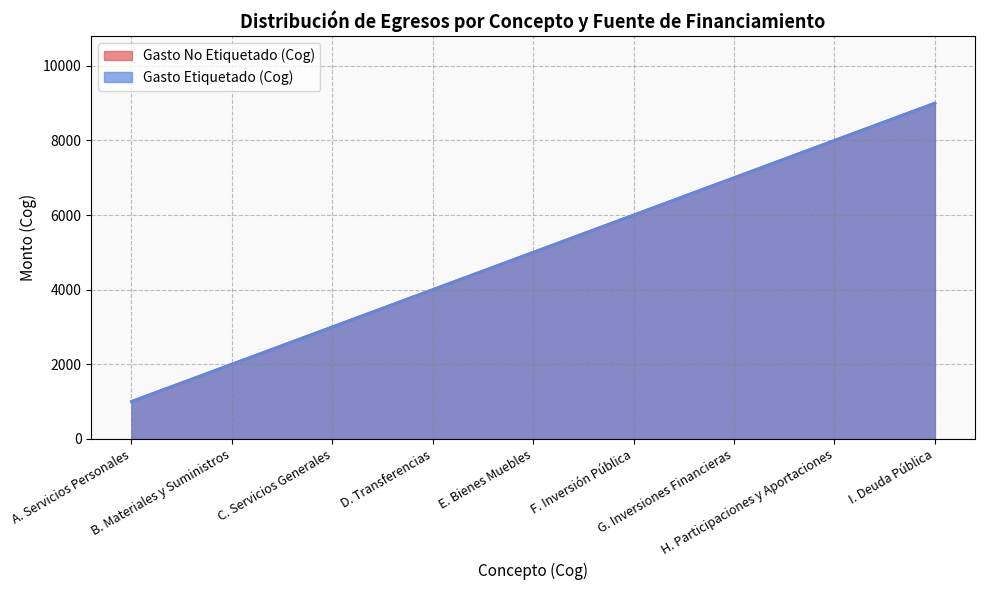

The Gasto No Etiquetado (Cog) series shows 8000 at H. Participaciones y Aportaciones. True or false?

True